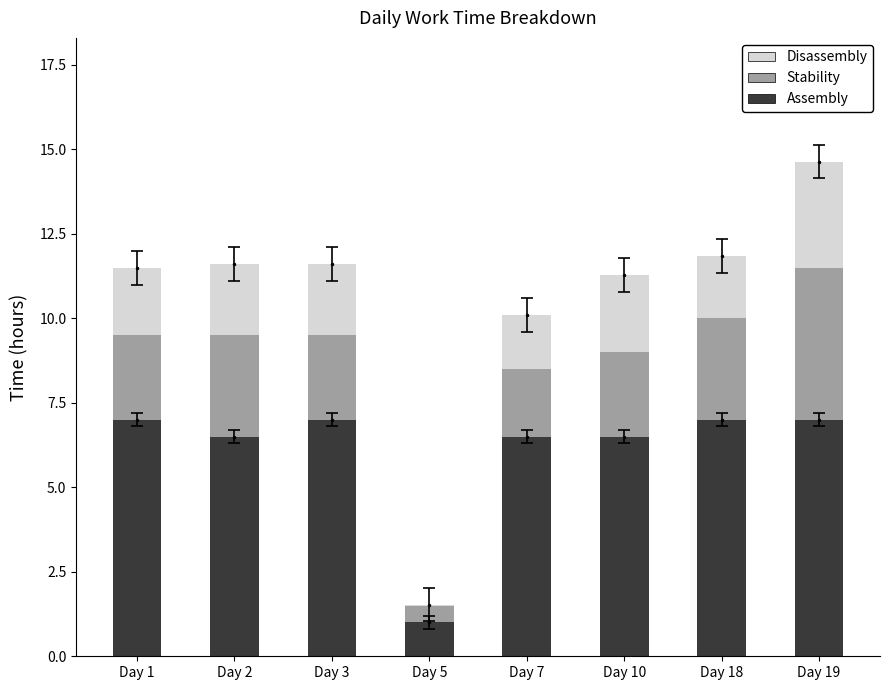

What is the difference between the maximum and second lowest values in the Assembly series?

0.5